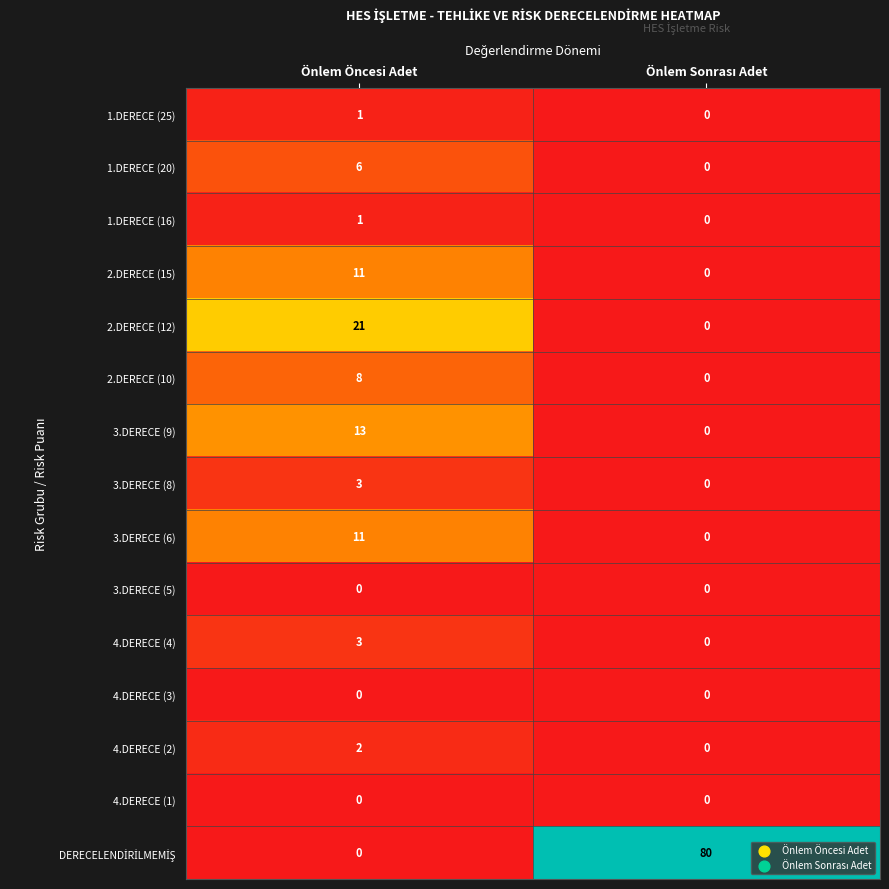

Which category has the highest value in the 2.DERECE (12) series?

Önlem Öncesi Adet